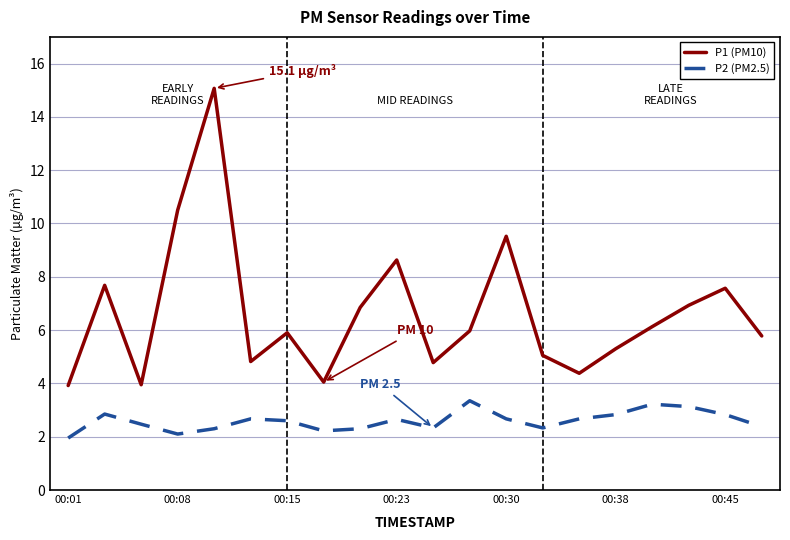

Which series has the largest total across all categories?

P1 (PM10)